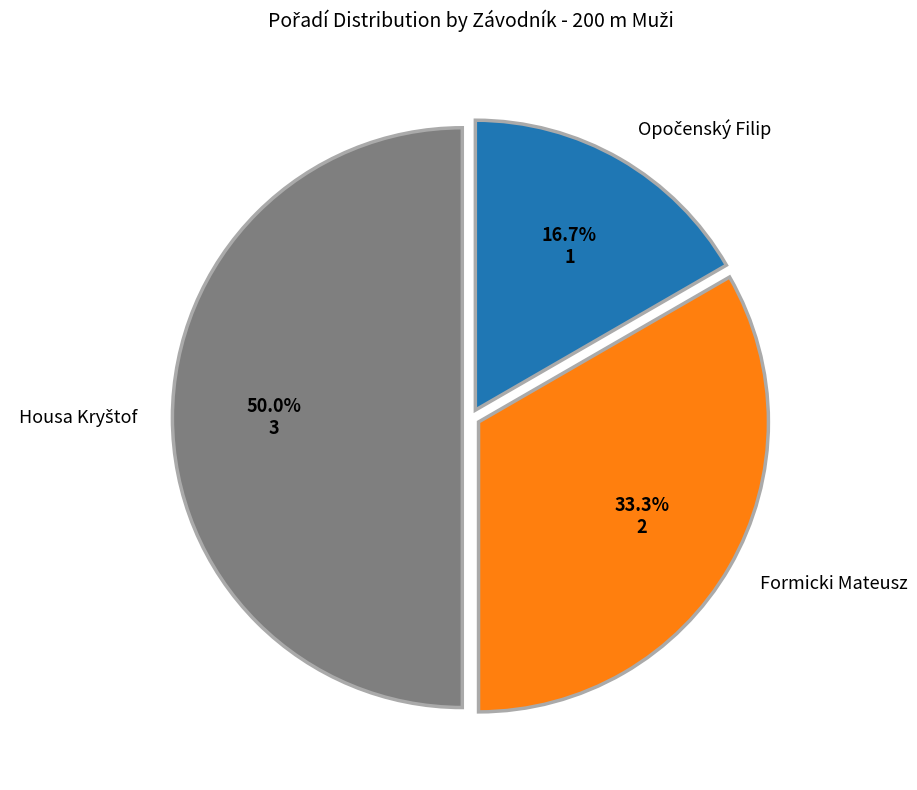

Count the number of slices in the pie.

3